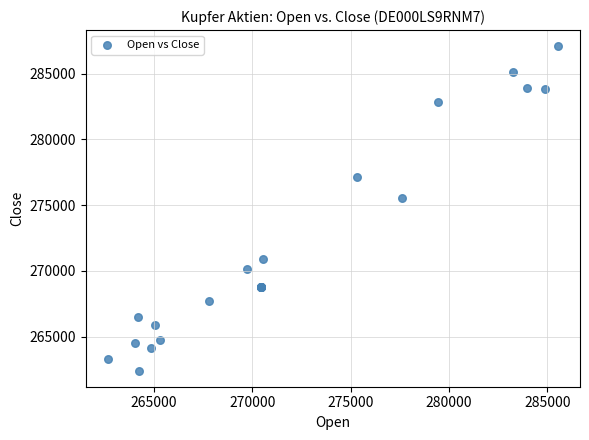

What Y value in the scatter plot is closest to 274754?

275557